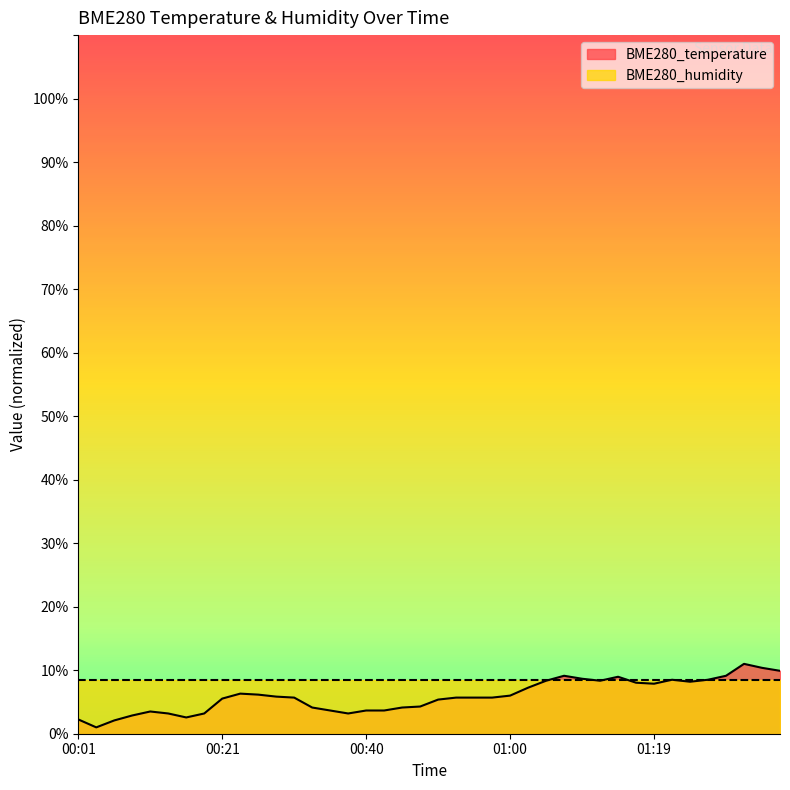

Is it true that the value at 01:17 is 14.1?

False